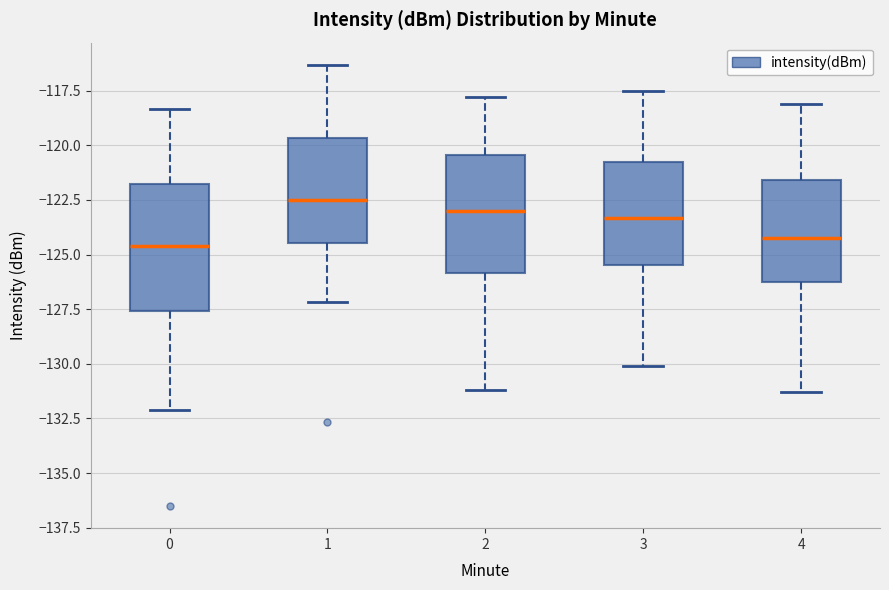

Reading left to right, read every box against the y-axis: the position of its median line, the range the box covers, and the ends of its whiskers. The values are not printed on the chart, so give them approximately, as read against the axis.

0: median -124.5, box -127.5 to -122.0, whiskers -132.0 to -118.5
1: median -122.5, box -124.5 to -119.5, whiskers -127.0 to -116.5
2: median -123.0, box -126.0 to -120.5, whiskers -131.0 to -118.0
3: median -123.5, box -125.5 to -121.0, whiskers -130.0 to -117.5
4: median -124.0, box -126.5 to -121.5, whiskers -131.5 to -118.0